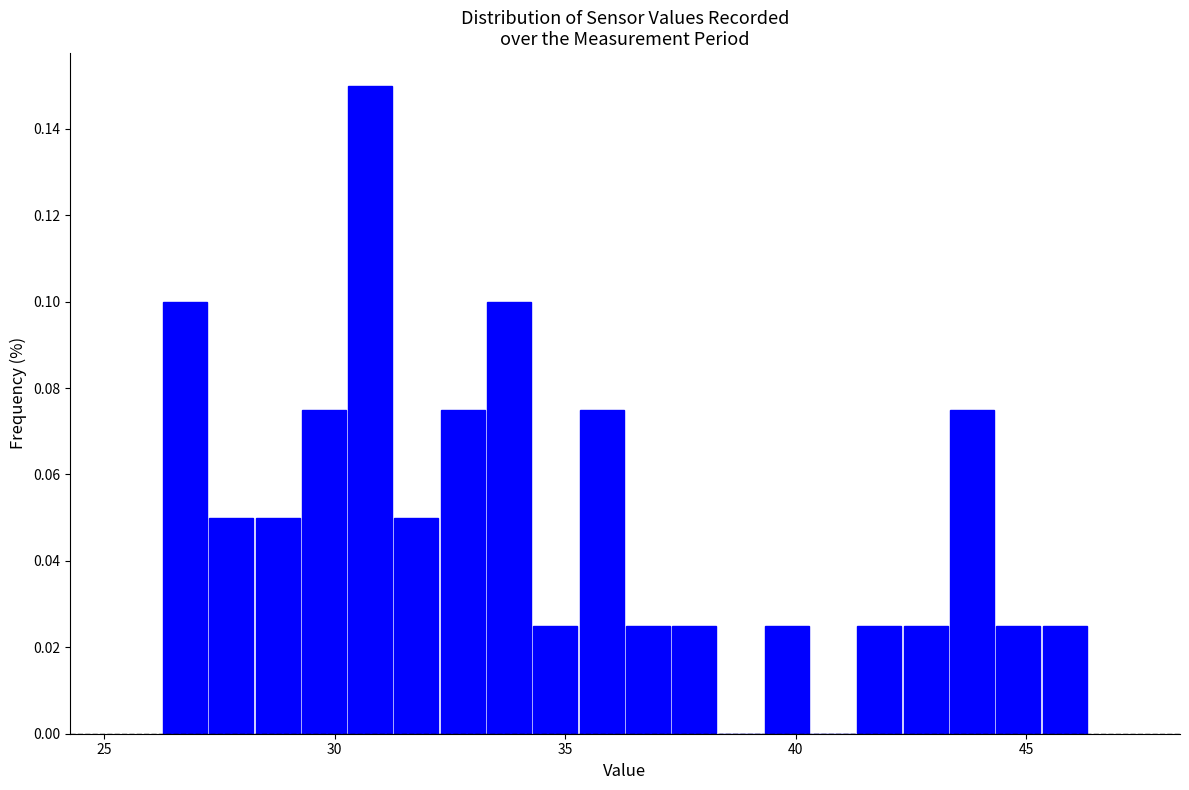

Read against the x-axis, roughly where is the centre of the tallest bar?

31.0